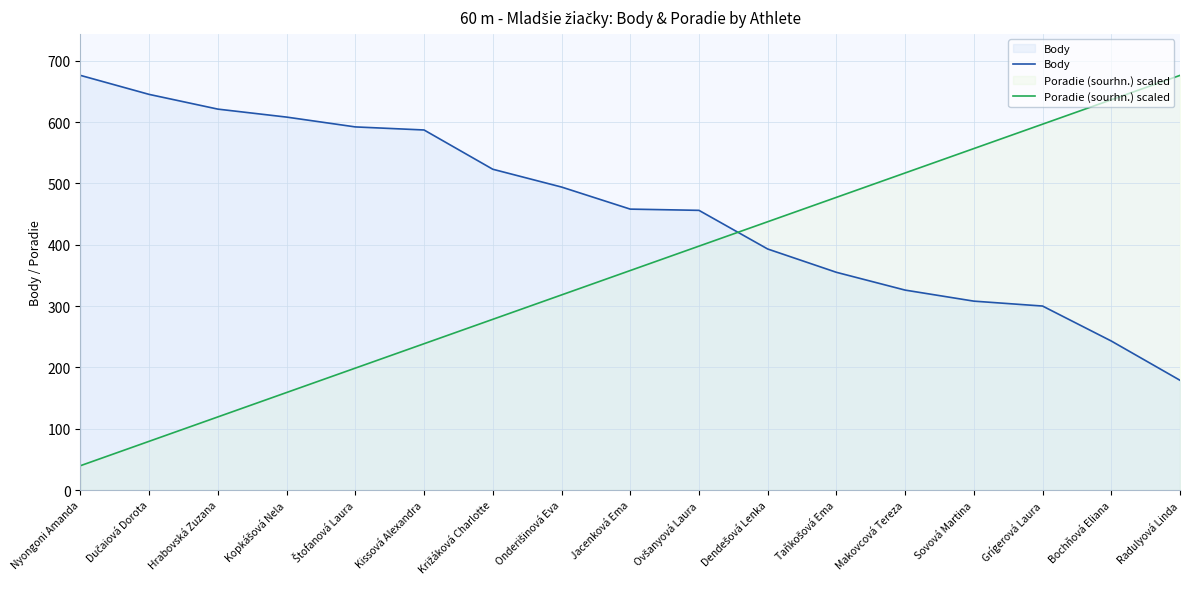

At how many categories does at least one series exceed 560?

9